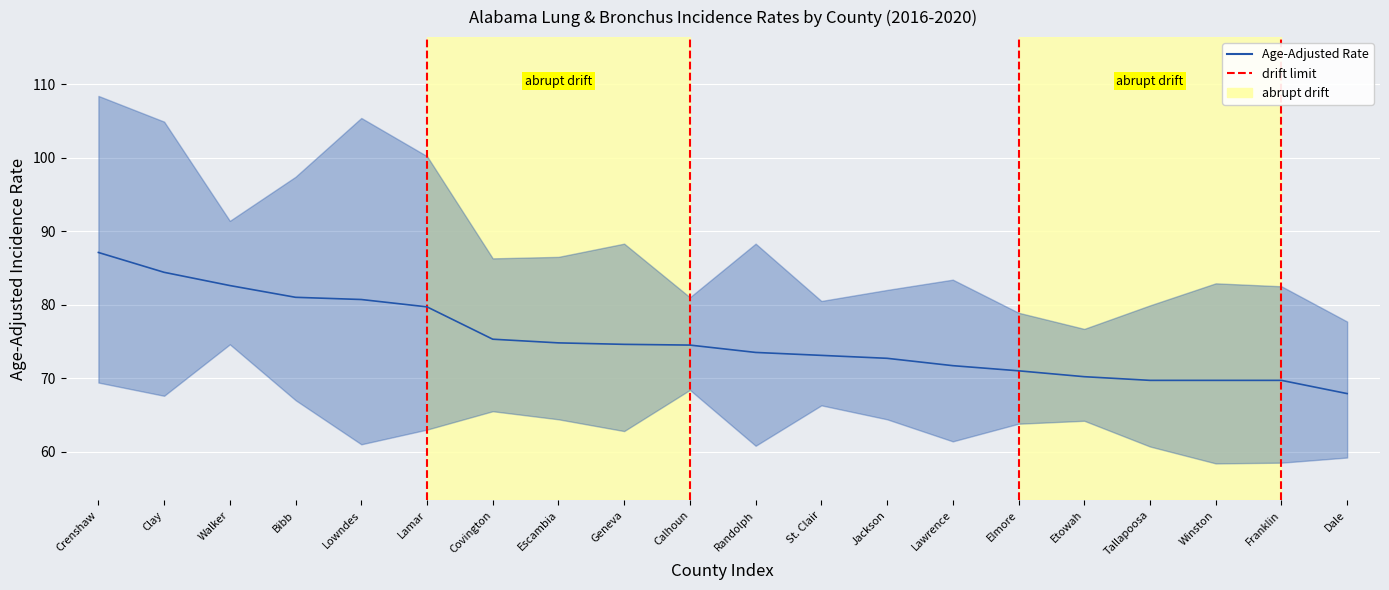

Which series has the largest total across all categories?

Upper 95% CI